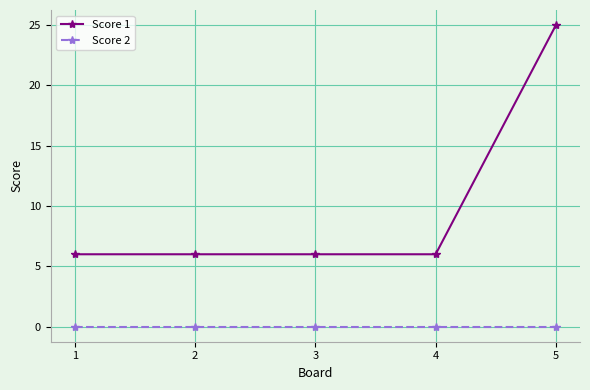

True or false: Score 2 has a value of 0 at 5.

True